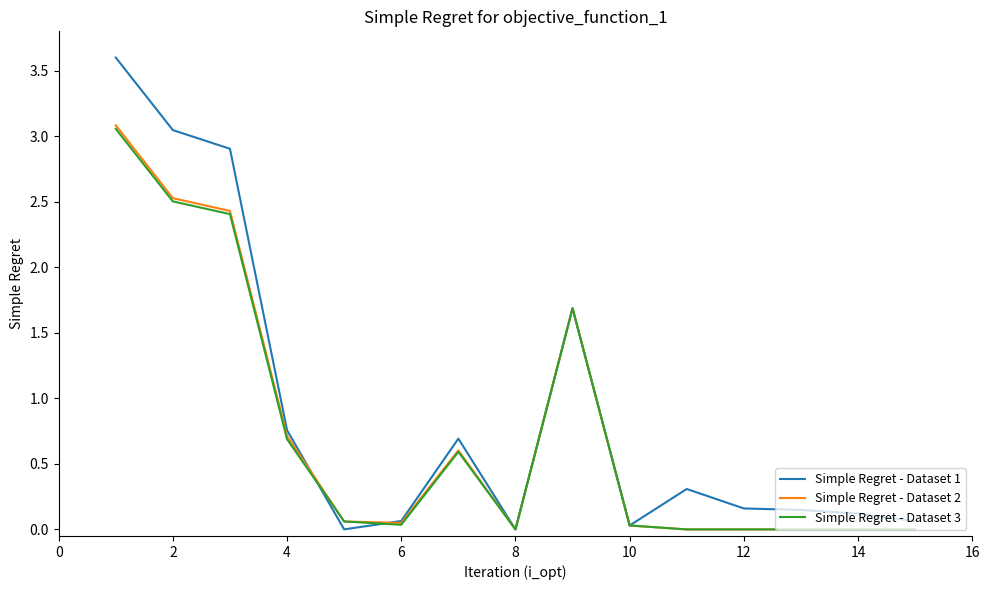

Which series has the largest range (max minus min)?

Simple Regret - Dataset 1